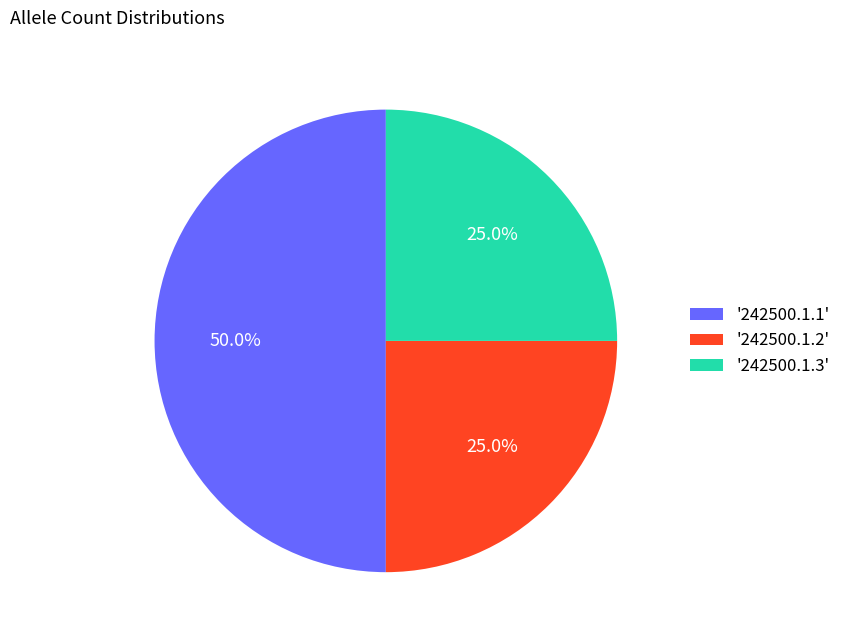

Which category has the biggest portion of the pie?

'242500.1.1'